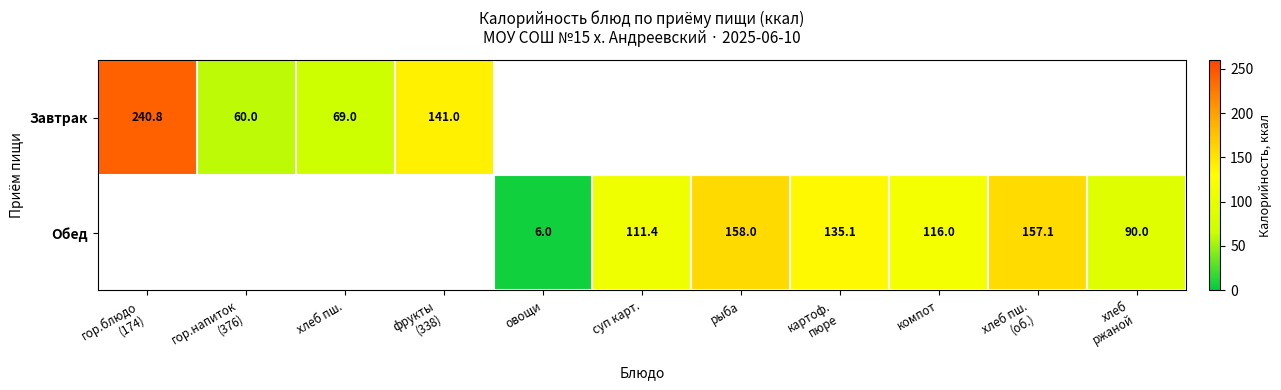

What is the difference between the Обед values at суп карт. and рыба?

46.6